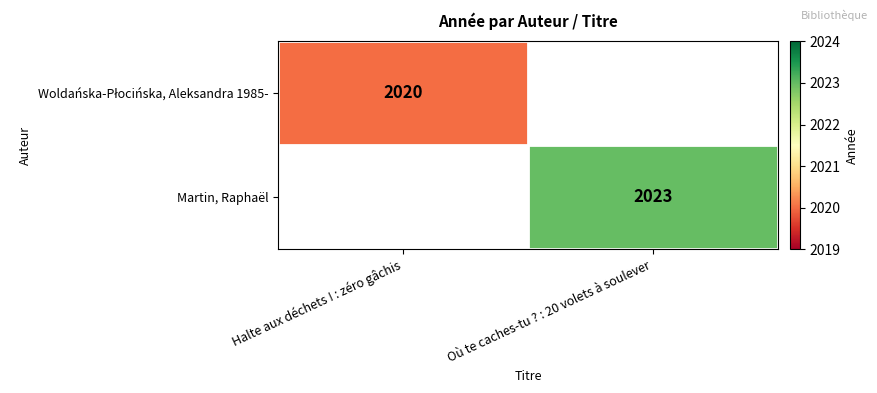

Is it true that Martin, Raphaël equals 2023 at Où te caches-tu ? : 20 volets à soulever?

True